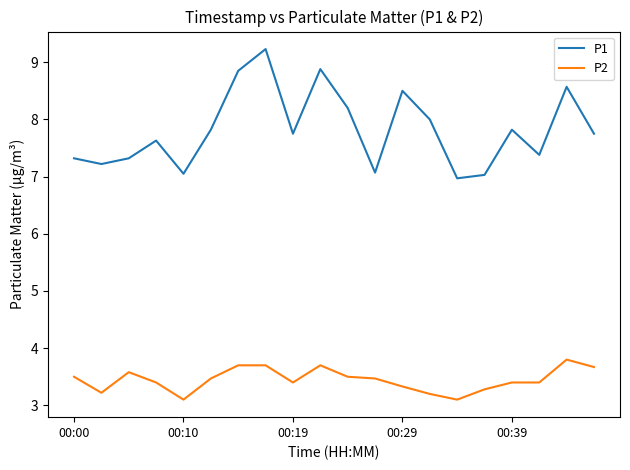

What is the difference between the maximum and minimum values in the P1 series?

2.3